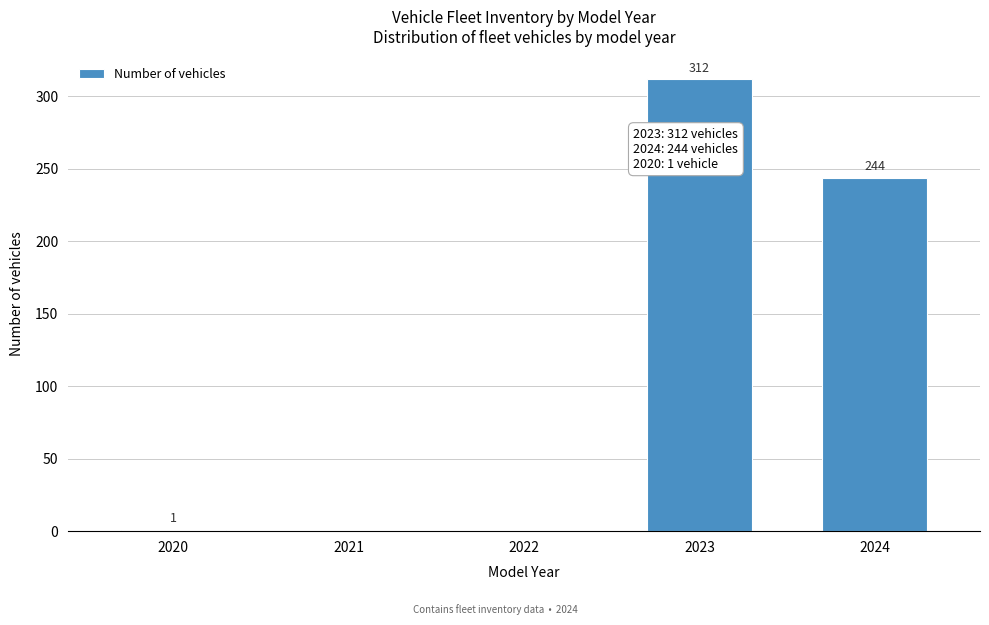

Reading left to right, list all the values displayed in this chart.

2020=1	2021=0	2022=0	2023=312	2024=244